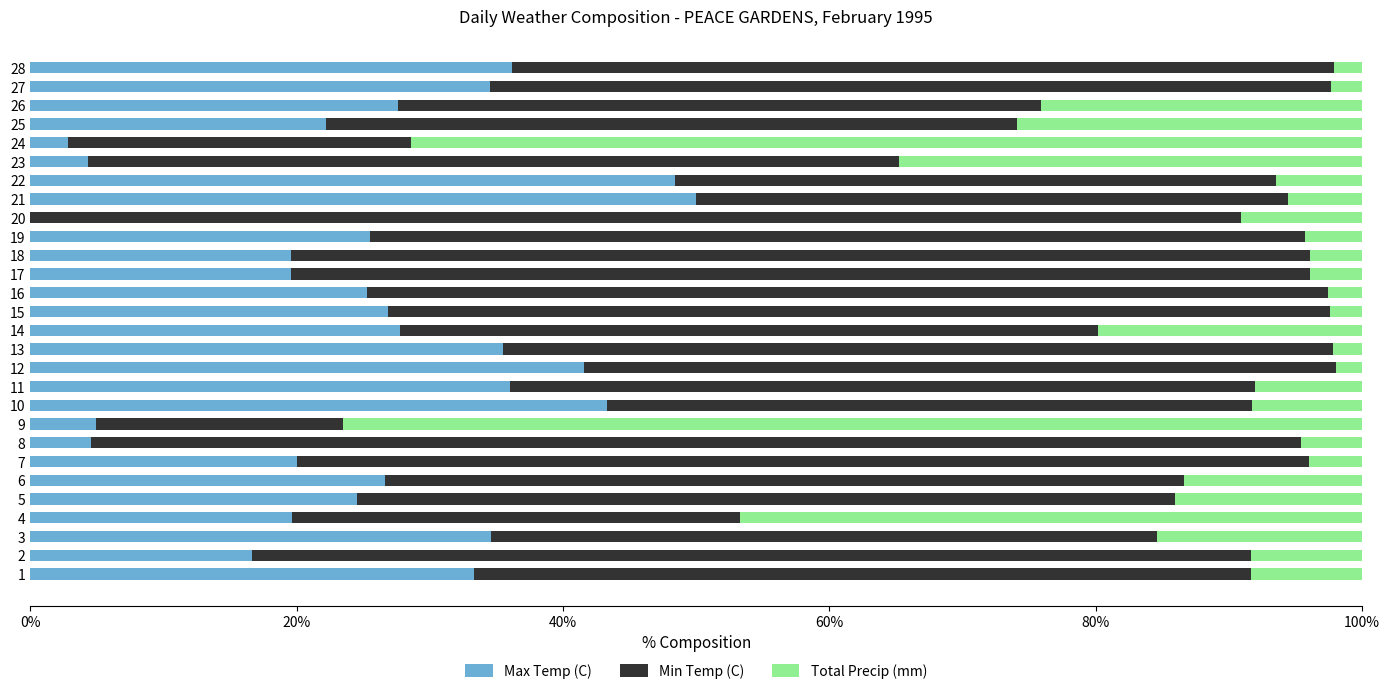

What is the total value across all series at 24?

100.0